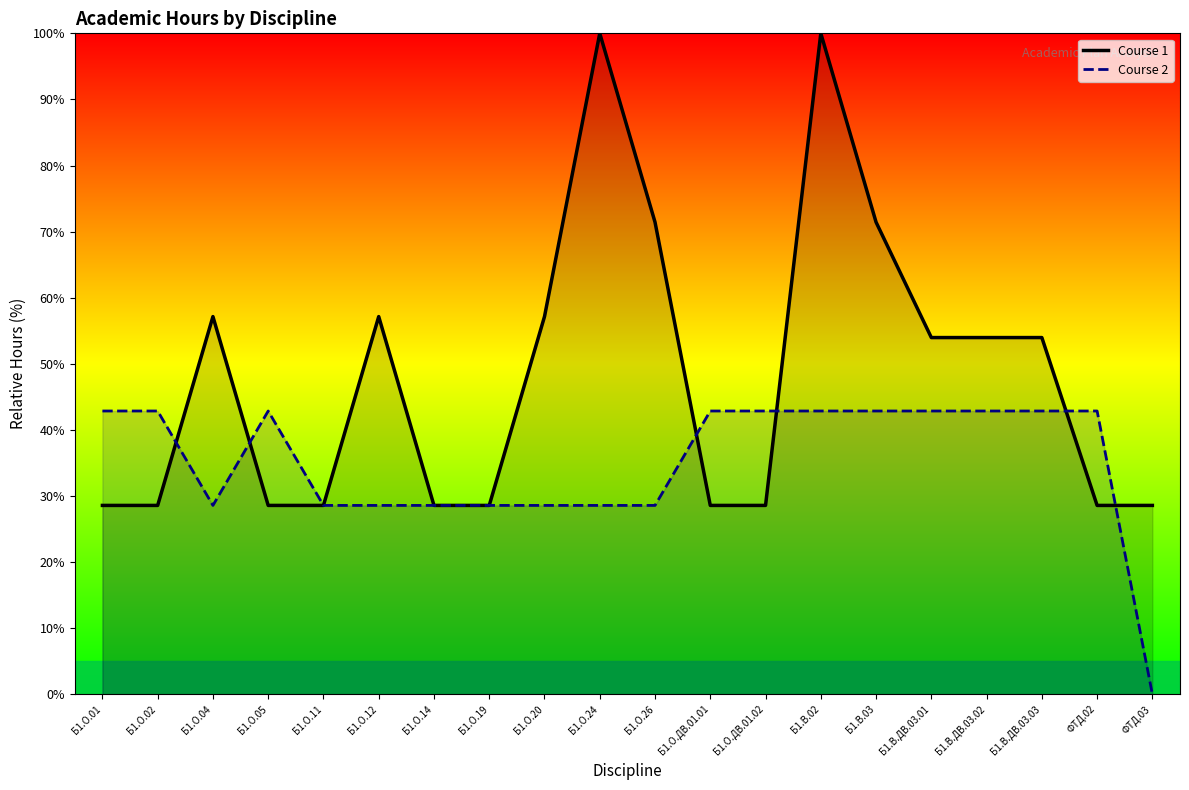

What is the greatest value displayed?

100.0